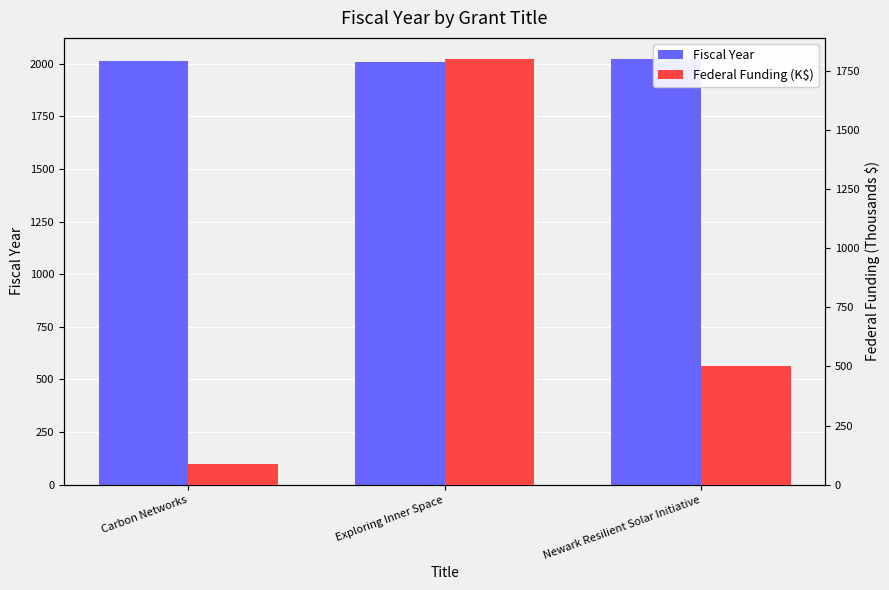

List the labels in order of Fiscal Year value, smallest first.

Exploring Inner Space, Carbon Networks, Newark Resilient Solar Initiative